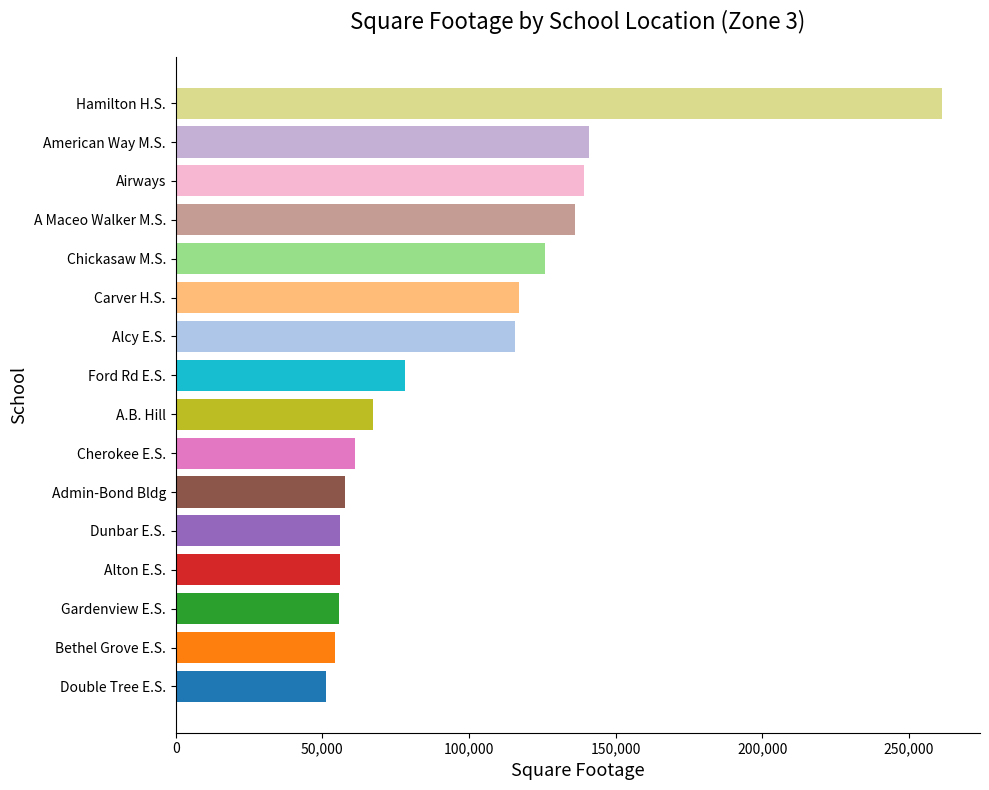

Which category has the highest value across all series?

Hamilton H.S.